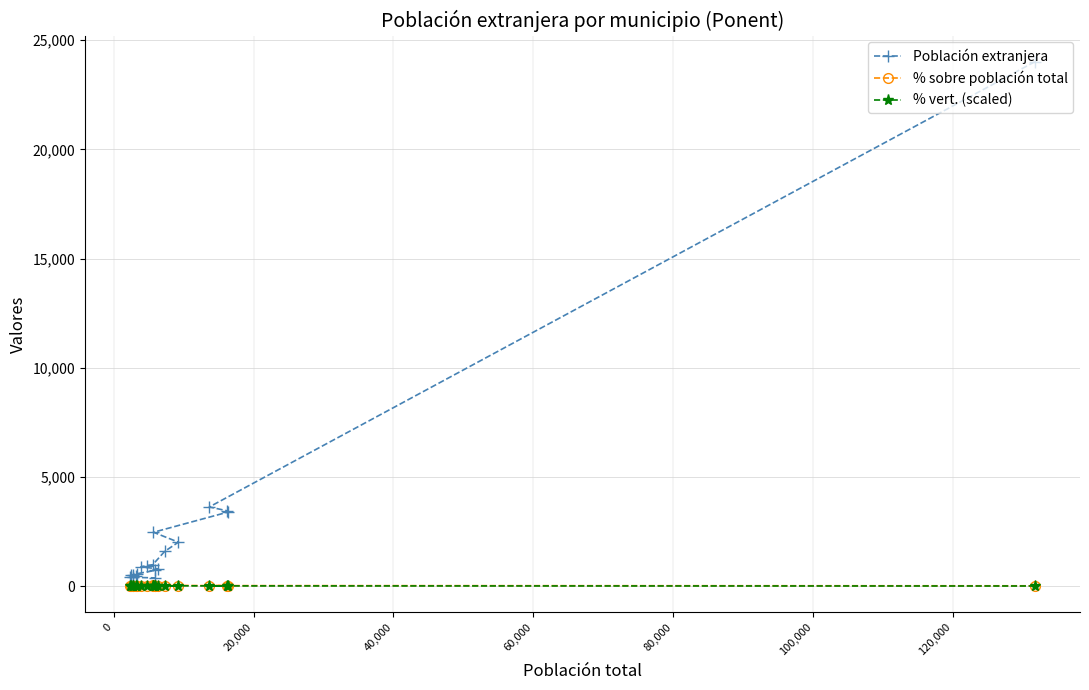

Which series has the widest spread of values?

Población extranjera